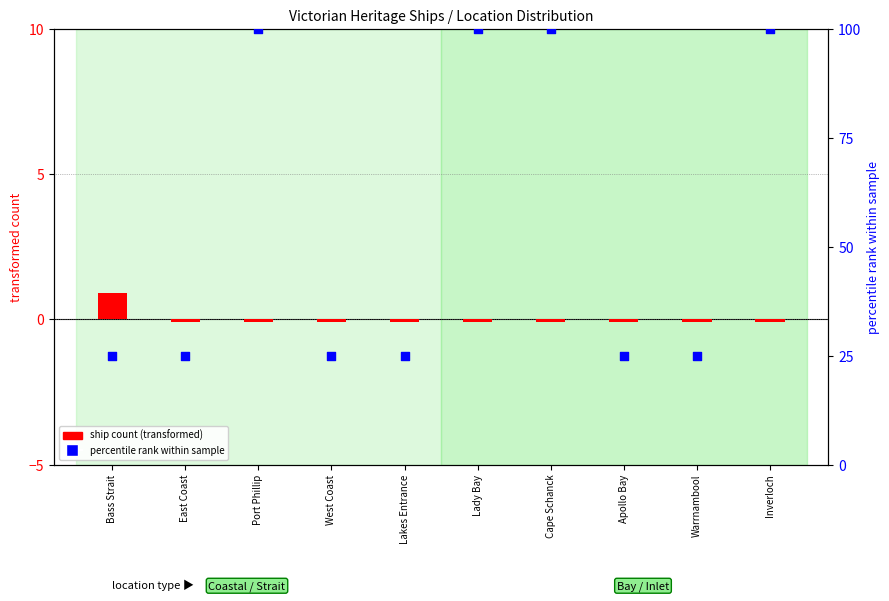

Which series reaches the maximum Y coordinate?

percentile rank within sample